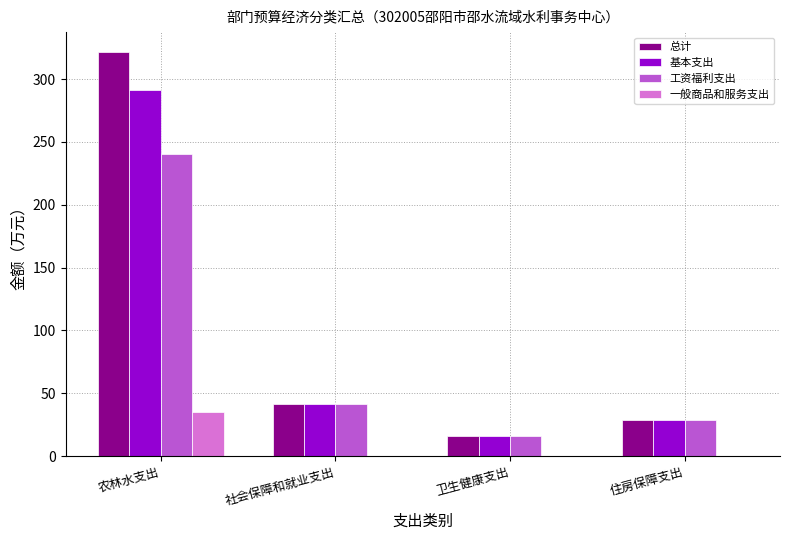

What are all the series names shown in the legend?

总计, 基本支出, 工资福利支出, 一般商品和服务支出